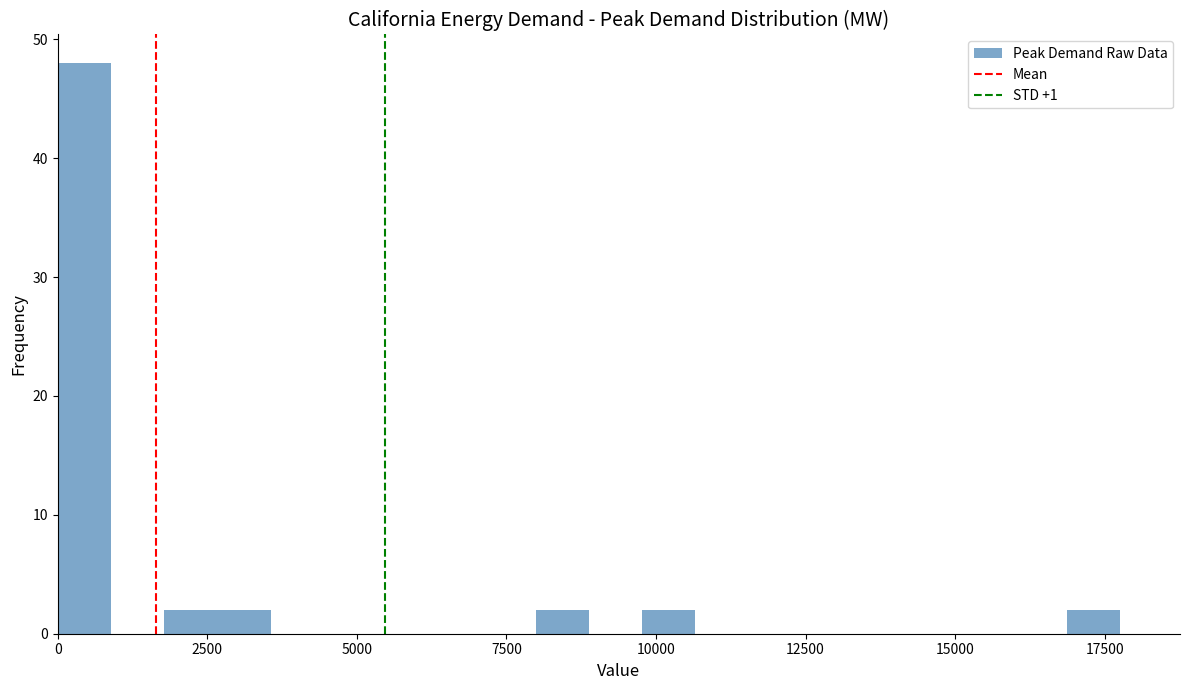

Around what value on the x-axis is the tallest bar? Give the approximate position of its centre, as read against the axis.

500